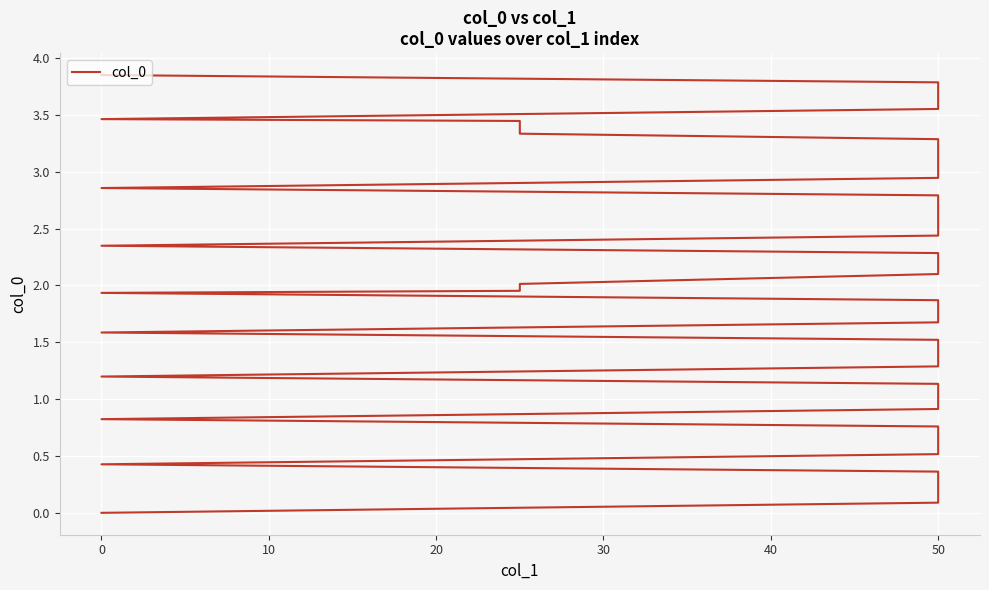

How many values exceed 1?

30